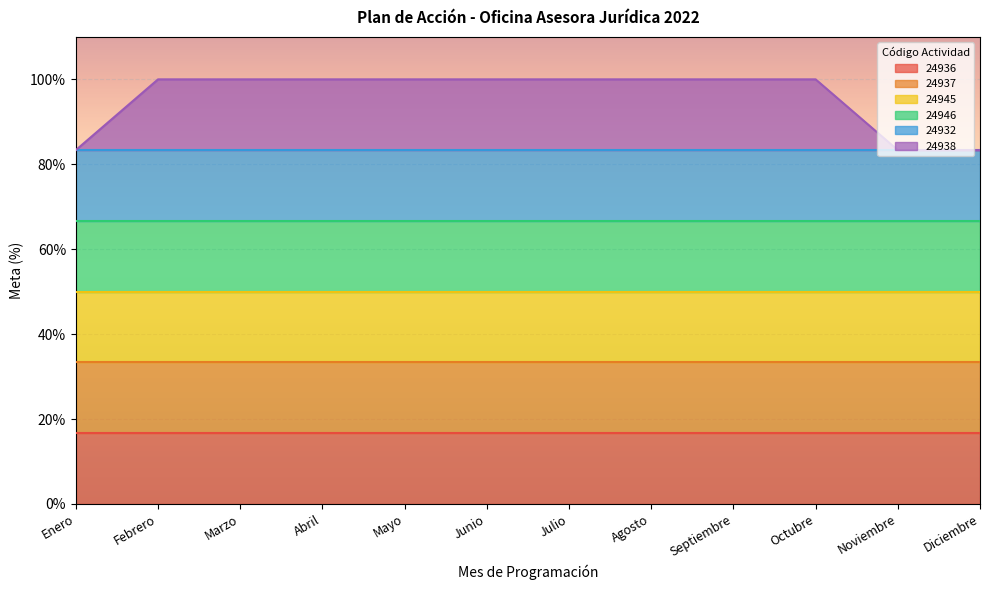

What is the greatest value displayed?

100